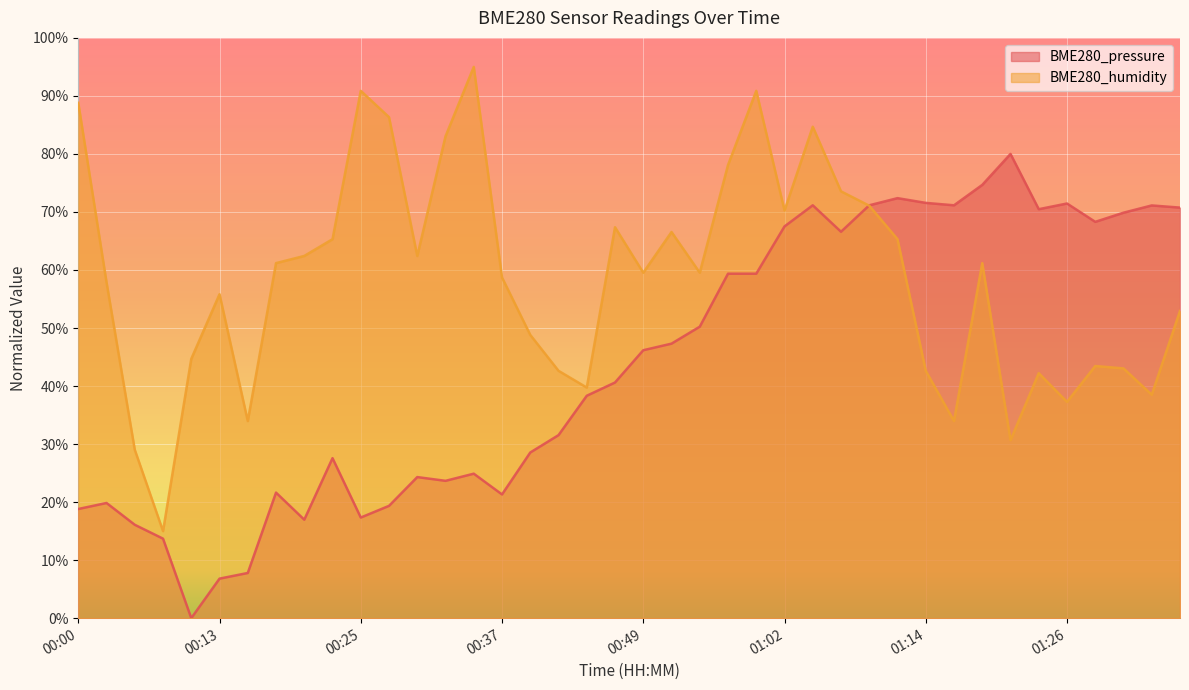

Which series changed the most between 00:35 and 01:02?

BME280_pressure